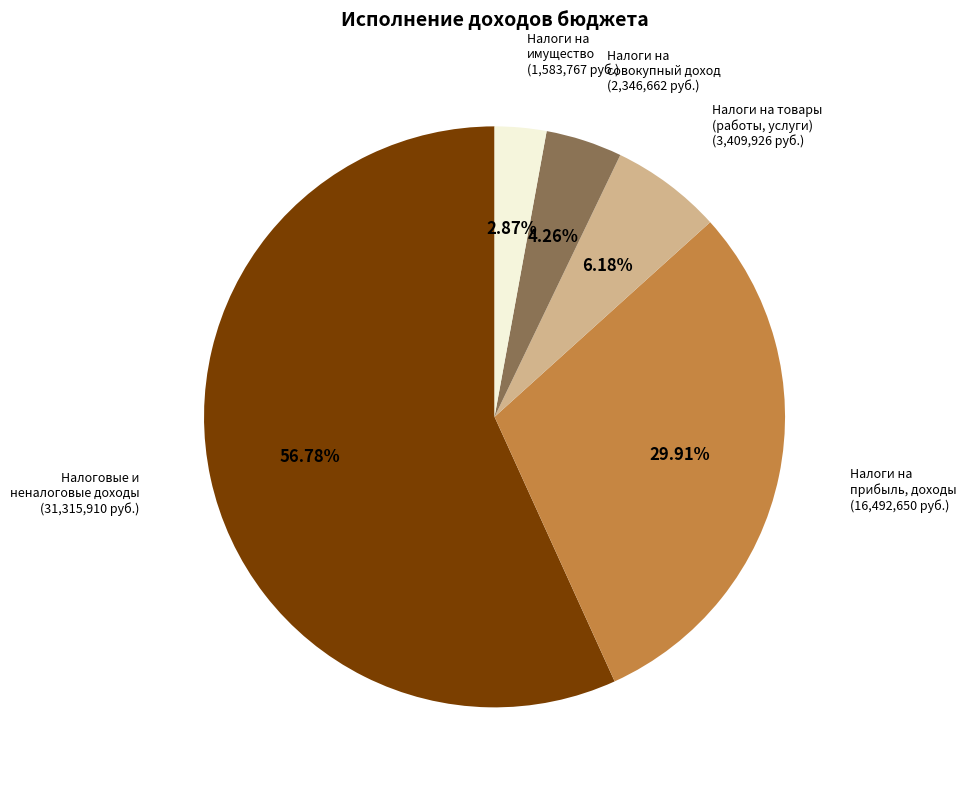

Is there any slice that represents more than half of the pie?

Yes